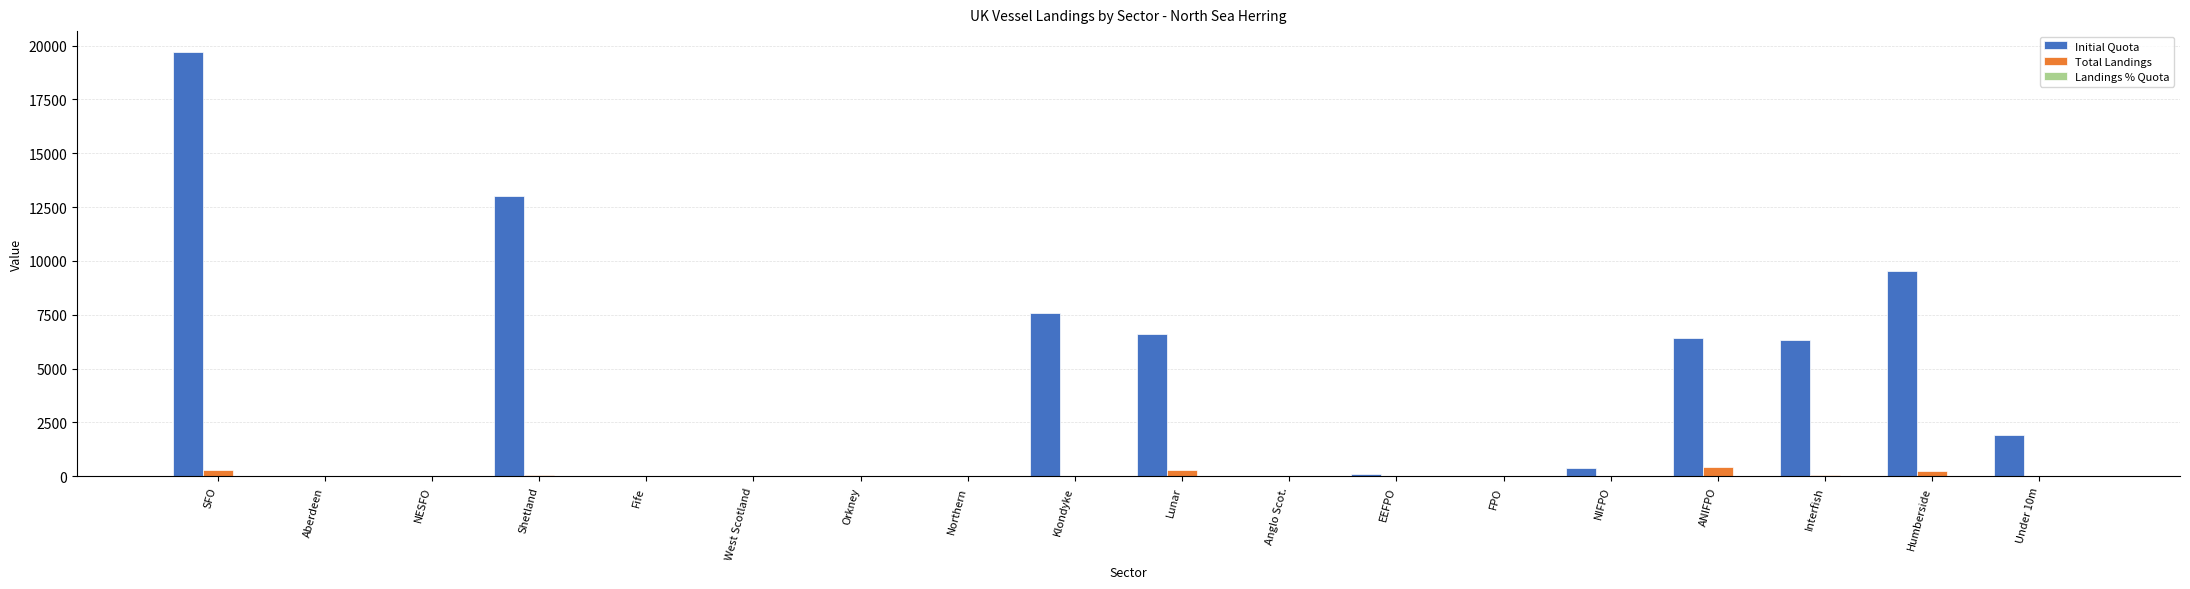

At which label is Initial Quota closest to 9843?

Humberside